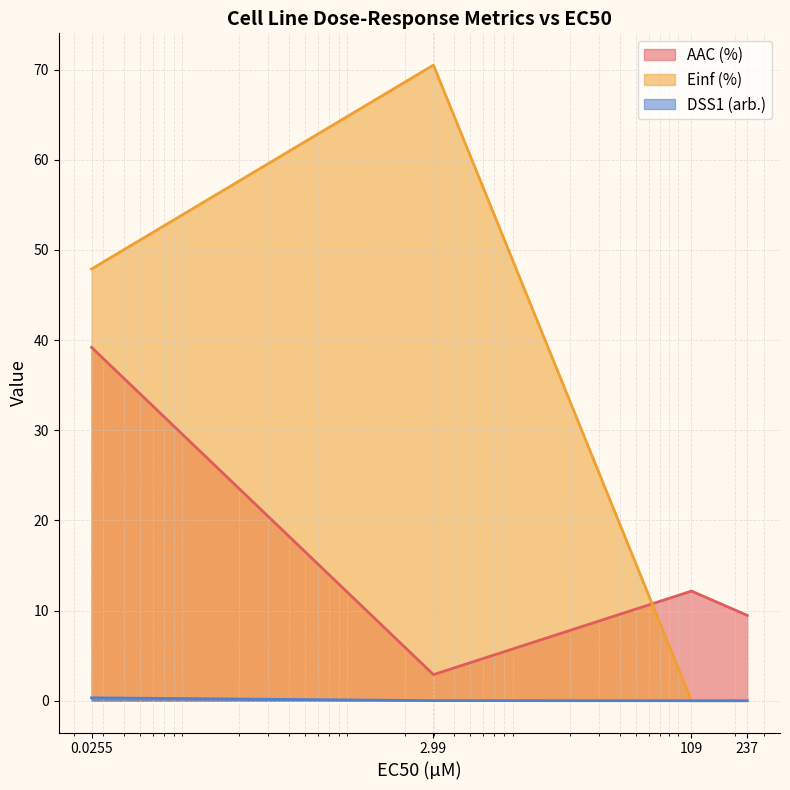

True or false: AAC (%) and DSS1 (arb.) cross at least once.

False